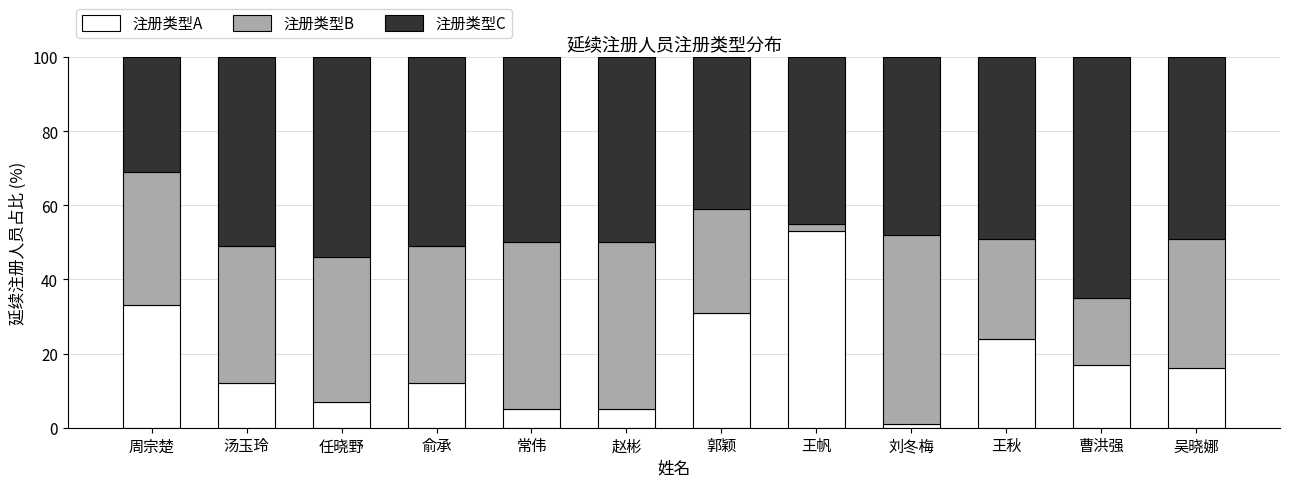

Is it true that 注册类型A equals 13 at 周宗楚?

False